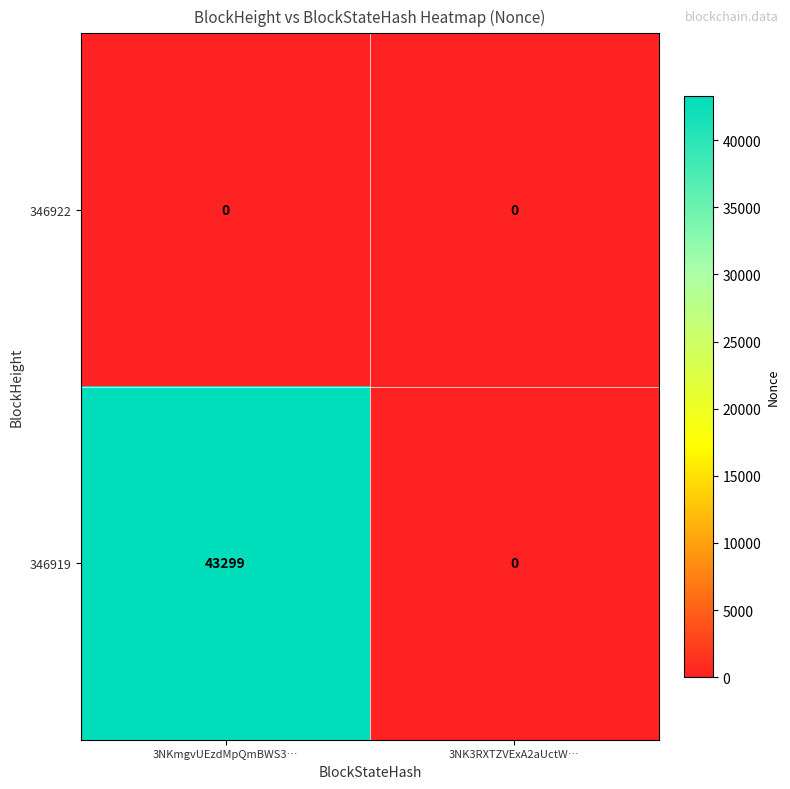

The value of 346919 at 3NK3RXTZVExA2aUctW… is 0. True or false?

True